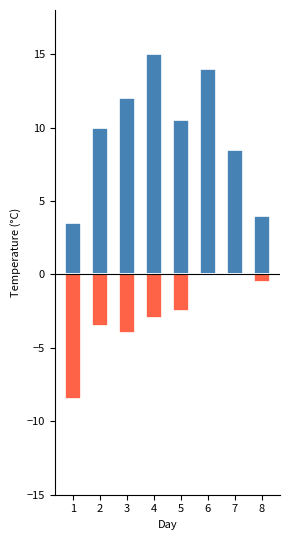

How many values in the Max Temp (C) series exceed 10?

4